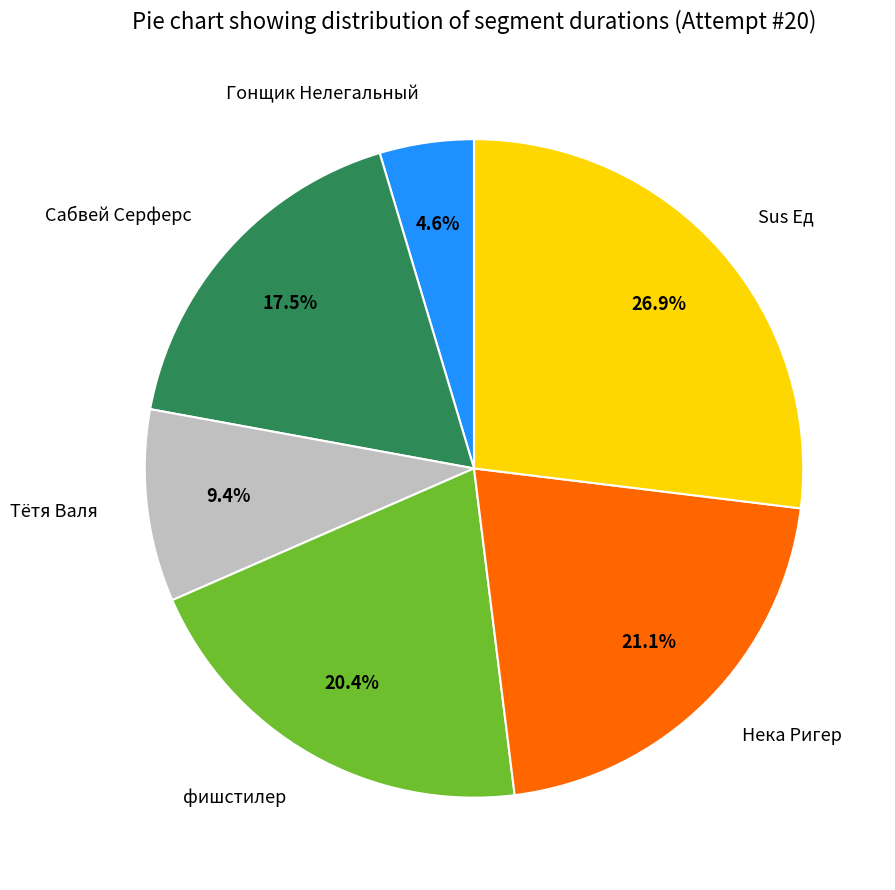

Does Гонщик Нелегальный represent more than half of the total?

No